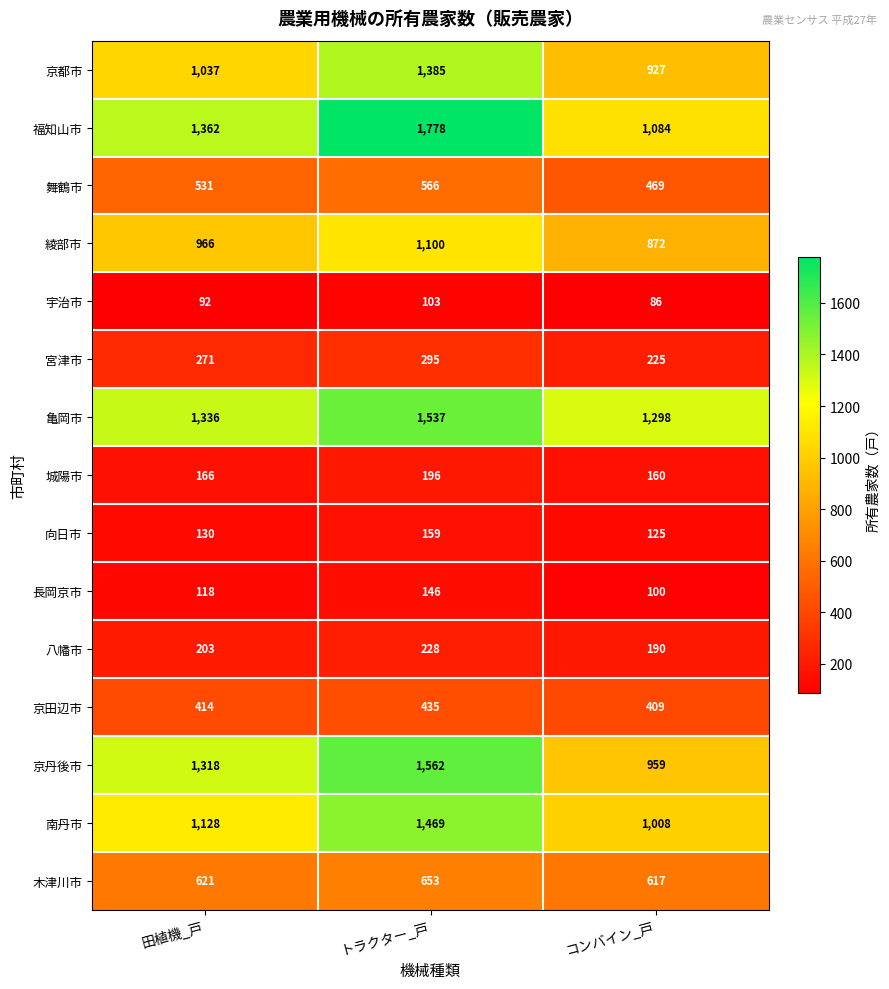

The 綾部市 series shows 207 at コンバイン_戸. True or false?

False